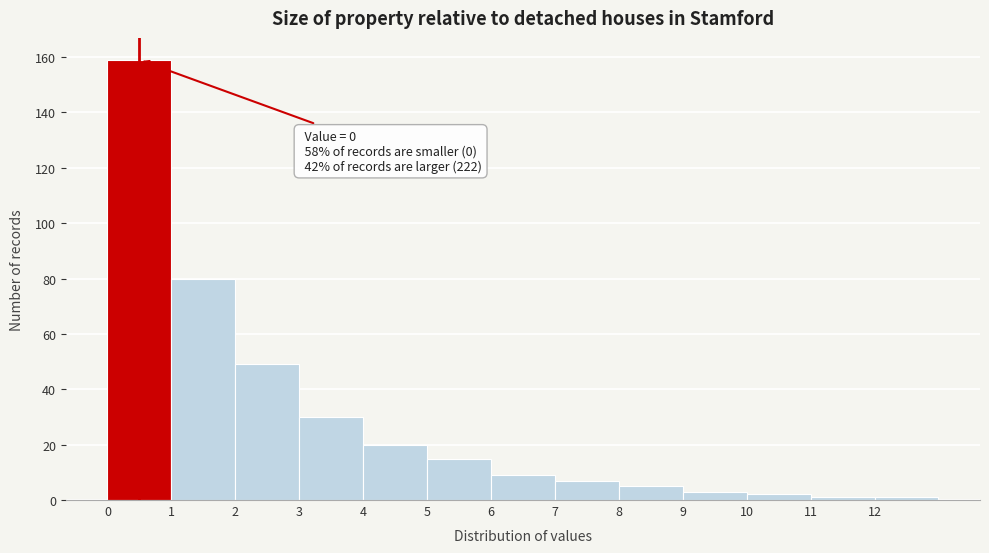

Which range on the x-axis has the tallest bar?

0 to 1